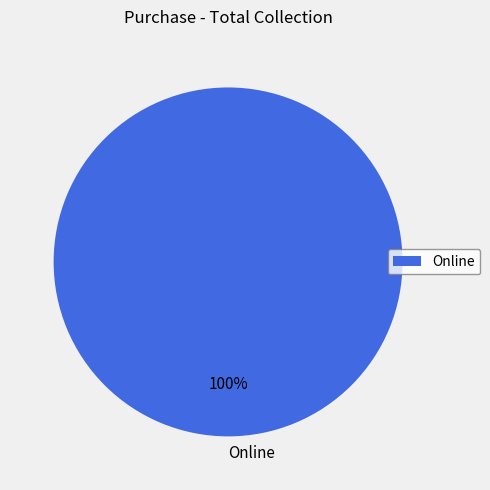

Rank the categories by value from lowest to highest.

Online